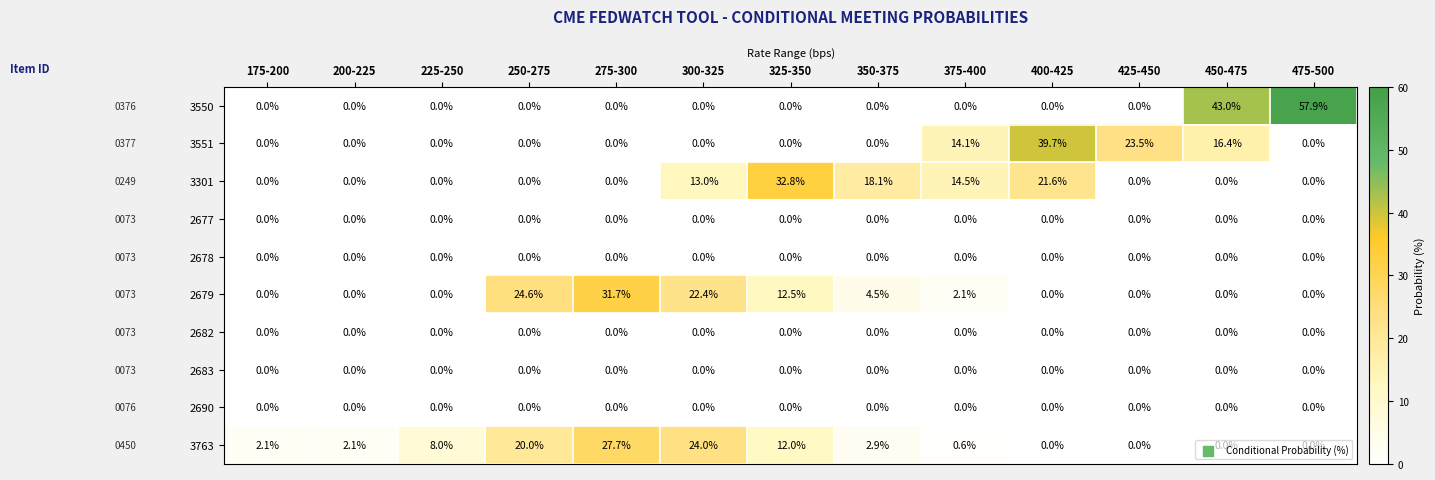

Between 400-425 and 475-500, which series saw the biggest shift?

3550